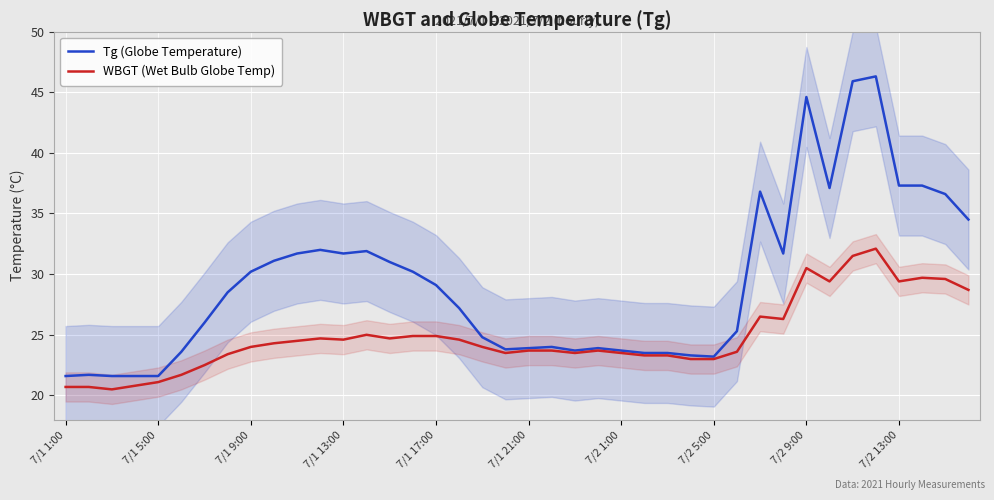

What is the highest value of the WBGT (Wet Bulb Globe Temp) series?

32.1